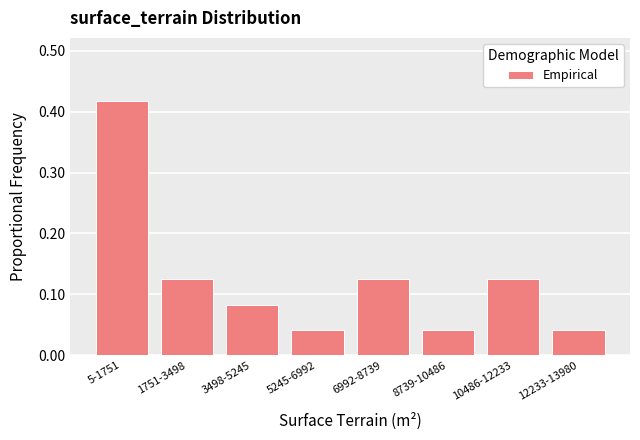

Between 5-1751 and 3498-5245, which is larger?

5-1751